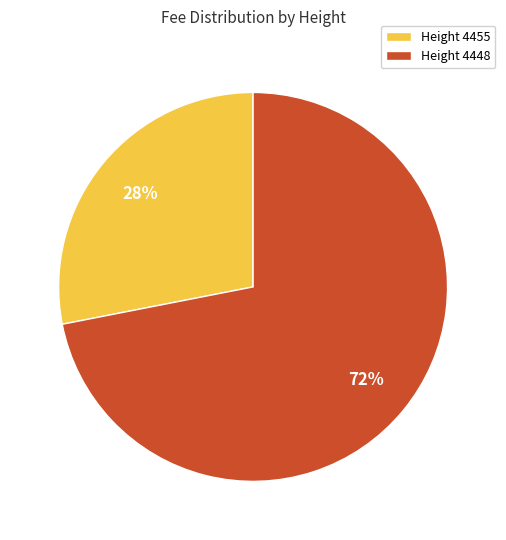

Which has a higher value, Height 4448 or Height 4455?

Height 4448